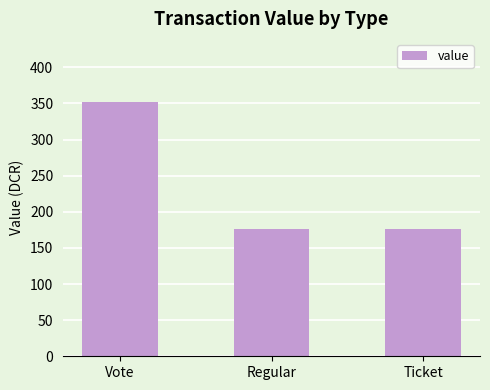

True or false: the data shows 351.5 at Vote.

True